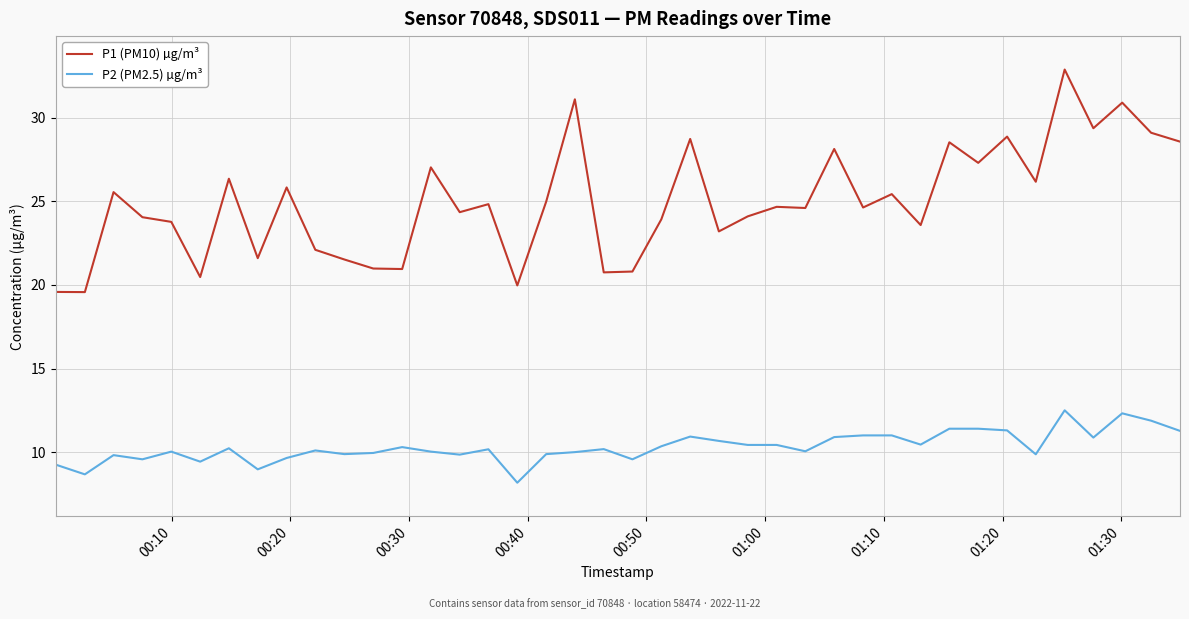

Rank the series by their average value, from lowest to highest.

P2 (PM2.5) µg/m³, P1 (PM10) µg/m³